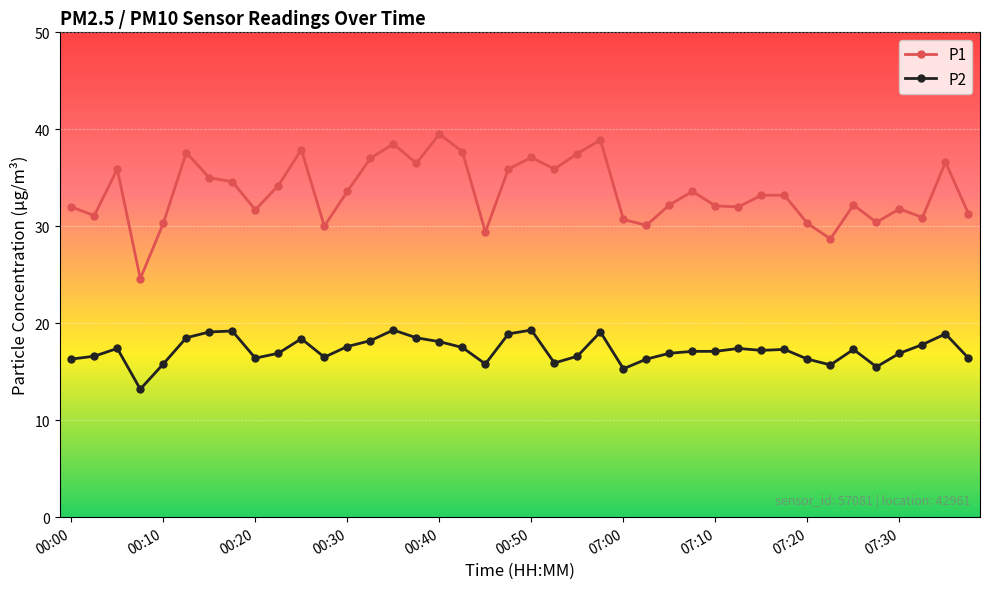

At how many categories does at least one series exceed 20?

40